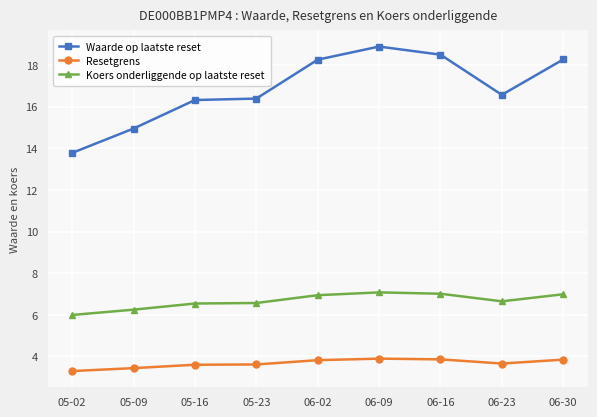

Which label corresponds to the largest value in the chart?

06-09